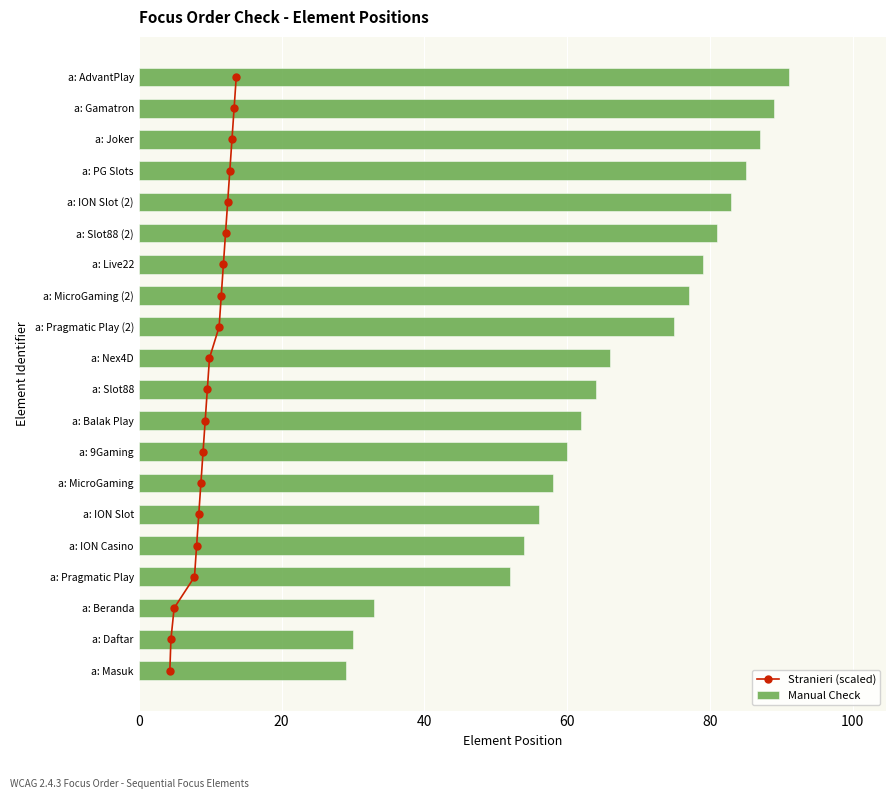

What is the sum of all Manual Check values?

1311